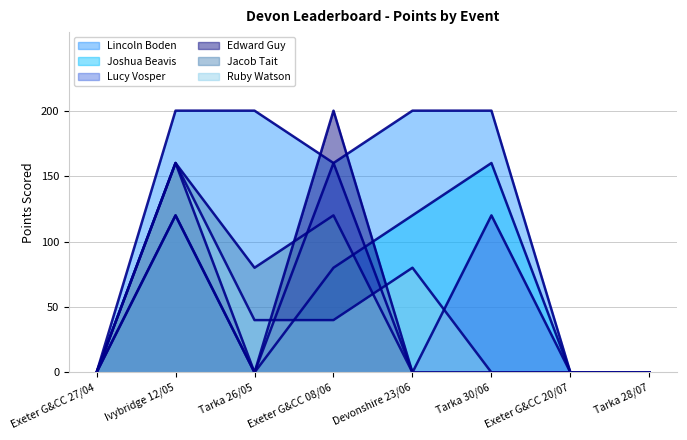

Reading left to right, transcribe all the data shown in this chart.

Lincoln Boden: Exeter G&CC 27/04=0	Ivybridge 12/05=200	Tarka 26/05=200	Exeter G&CC 08/06=160	Devonshire 23/06=200	Tarka 30/06=200	Exeter G&CC 20/07=0	Tarka 28/07=0
Joshua Beavis: Exeter G&CC 27/04=0	Ivybridge 12/05=120	Tarka 26/05=0	Exeter G&CC 08/06=80	Devonshire 23/06=120	Tarka 30/06=160	Exeter G&CC 20/07=0	Tarka 28/07=0
Lucy Vosper: Exeter G&CC 27/04=0	Ivybridge 12/05=120	Tarka 26/05=0	Exeter G&CC 08/06=160	Devonshire 23/06=0	Tarka 30/06=120	Exeter G&CC 20/07=0	Tarka 28/07=0
Edward Guy: Exeter G&CC 27/04=0	Ivybridge 12/05=160	Tarka 26/05=0	Exeter G&CC 08/06=200	Devonshire 23/06=0	Tarka 30/06=0	Exeter G&CC 20/07=0	Tarka 28/07=0
Jacob Tait: Exeter G&CC 27/04=0	Ivybridge 12/05=160	Tarka 26/05=80	Exeter G&CC 08/06=120	Devonshire 23/06=0	Tarka 30/06=0	Exeter G&CC 20/07=0	Tarka 28/07=0
Ruby Watson: Exeter G&CC 27/04=0	Ivybridge 12/05=160	Tarka 26/05=40	Exeter G&CC 08/06=40	Devonshire 23/06=80	Tarka 30/06=0	Exeter G&CC 20/07=0	Tarka 28/07=0